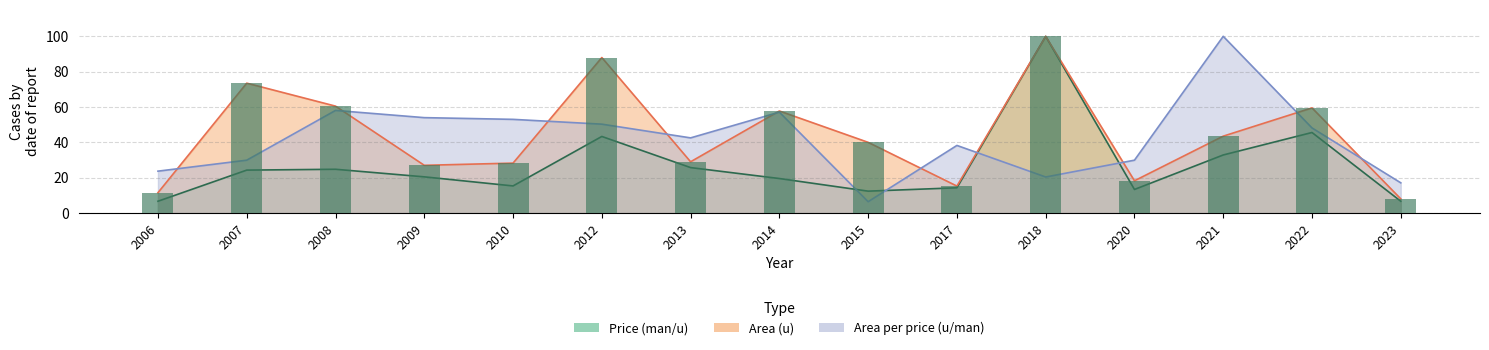

At which category is the sum across all series the highest?

2018